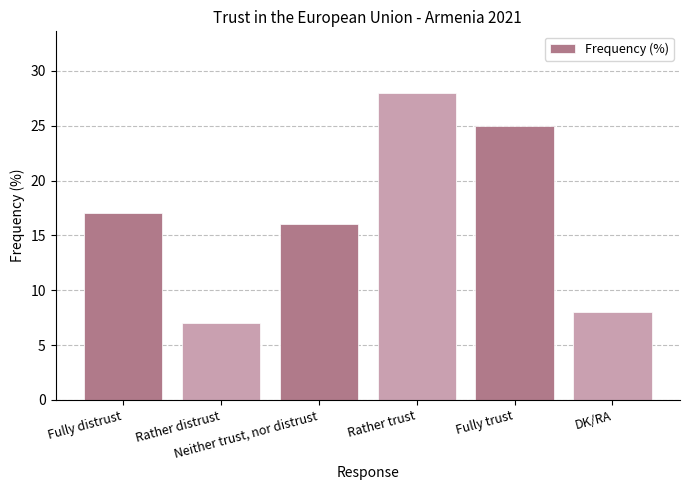

Reading right to left, list all the values displayed in this chart.

DK/RA=8	Fully trust=25	Rather trust=28	Neither trust, nor distrust=16	Rather distrust=7	Fully distrust=17